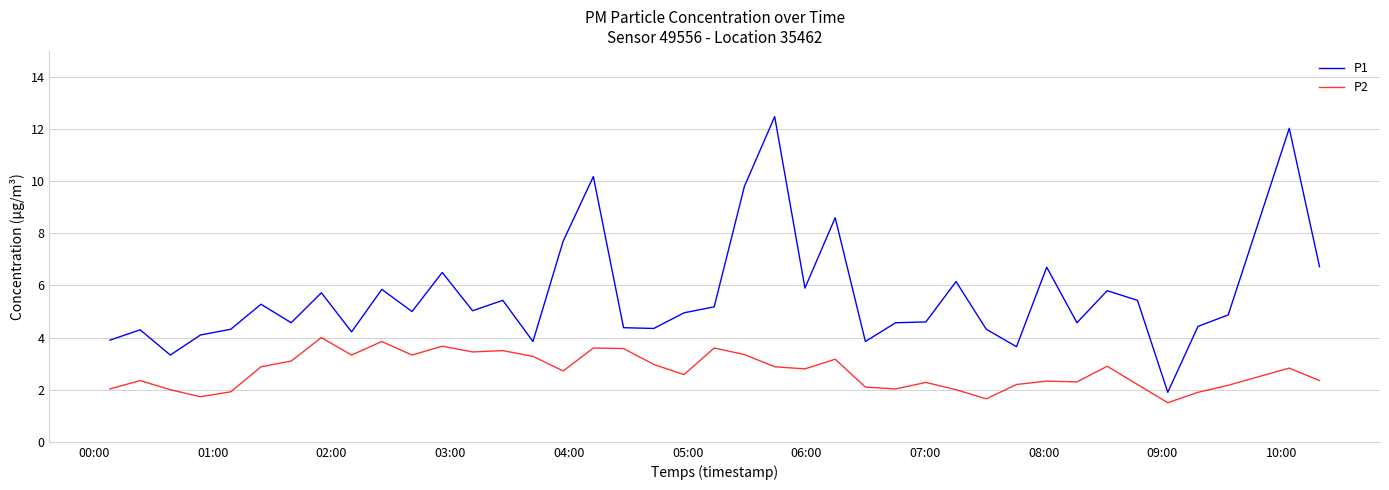

List the series in order of their overall mean, highest first.

P1, P2